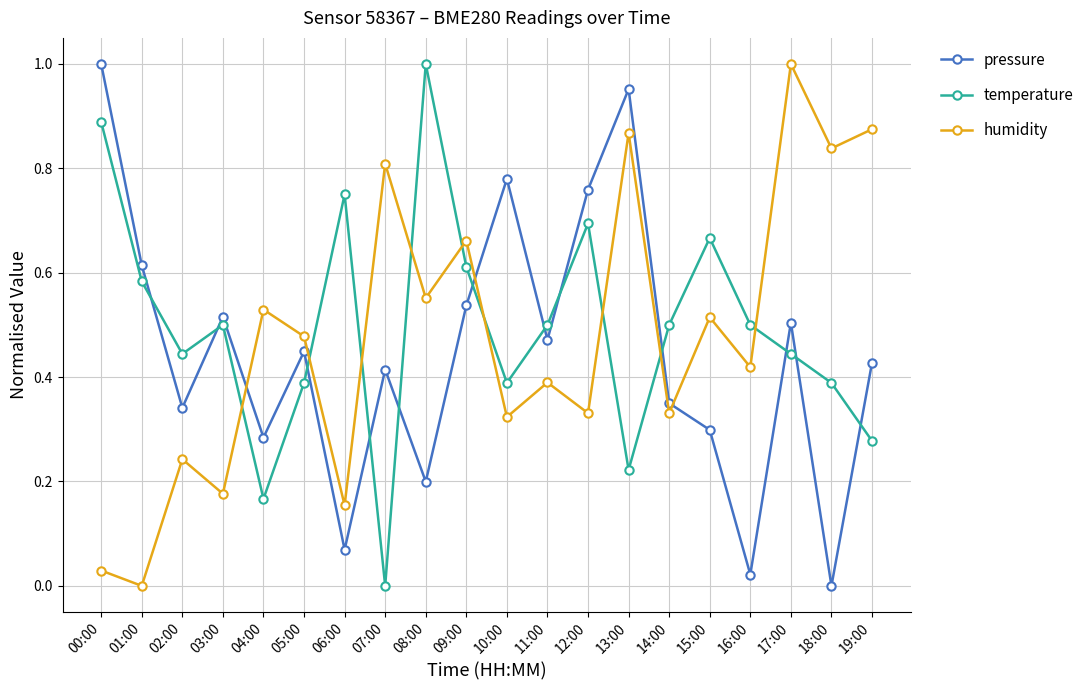

What is the total value across all series at 14:00?

1.2